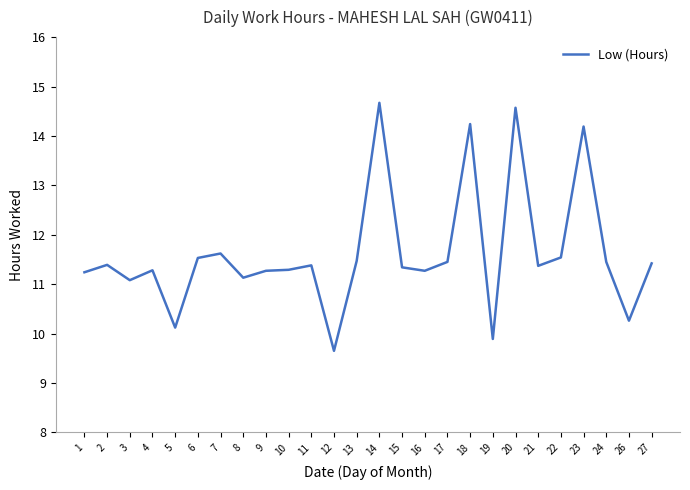

What is the ratio of the value at 12 to the value at 13?

0.8